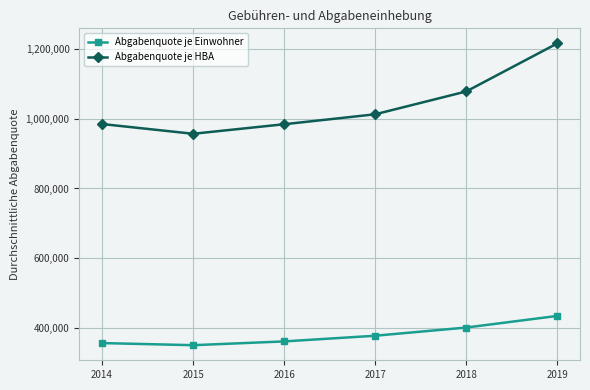

Where is the first local minimum for Abgabenquote je HBA?

2015